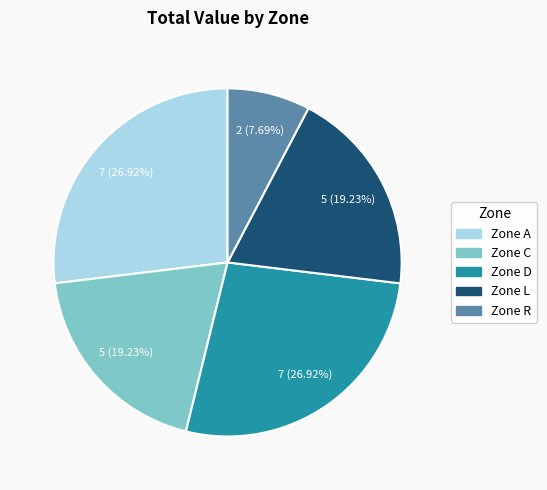

The Zone D slice represents 27% of the pie. True or false?

True